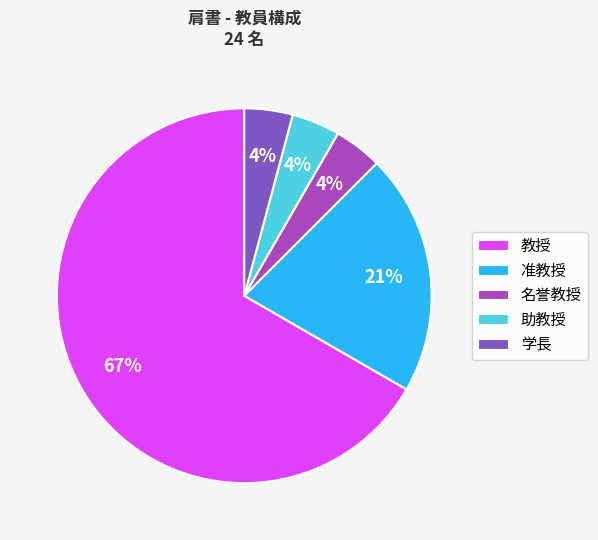

Which category accounts for the majority?

教授